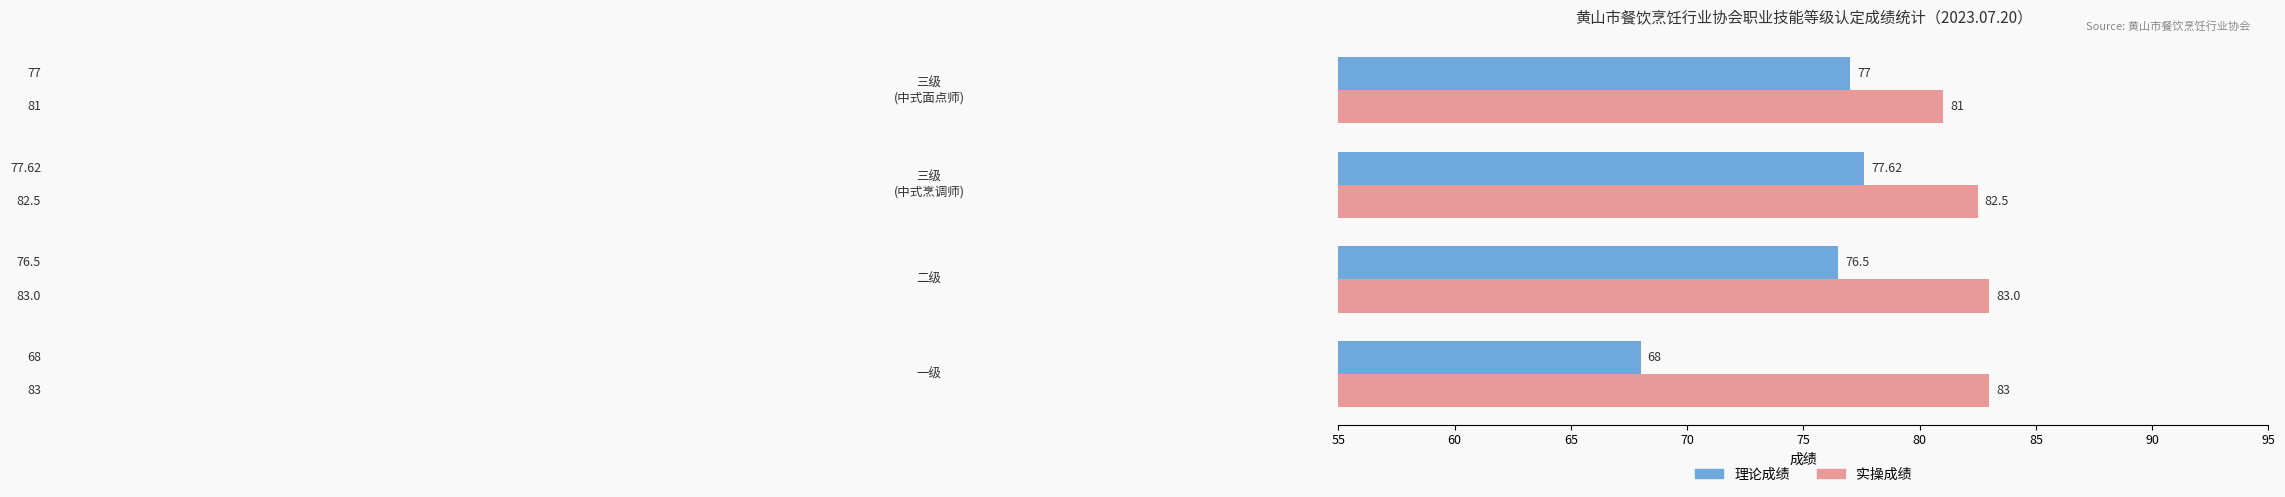

Which series has the largest range (max minus min)?

理论成绩